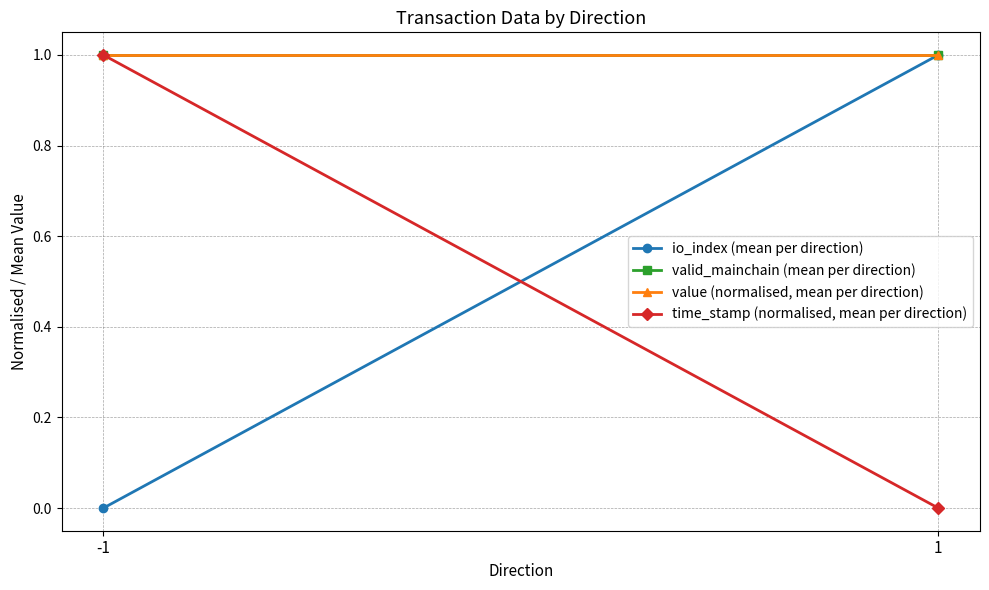

What is the difference between the time_stamp (normalised, mean per direction) values at -1 and 1?

1.0